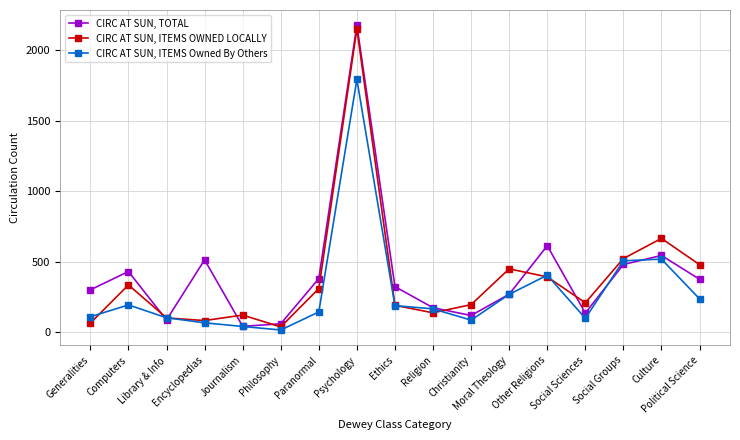

List the series in order of their peak value, lowest first.

CIRC AT SUN, ITEMS Owned By Others, CIRC AT SUN, ITEMS OWNED LOCALLY, CIRC AT SUN, TOTAL